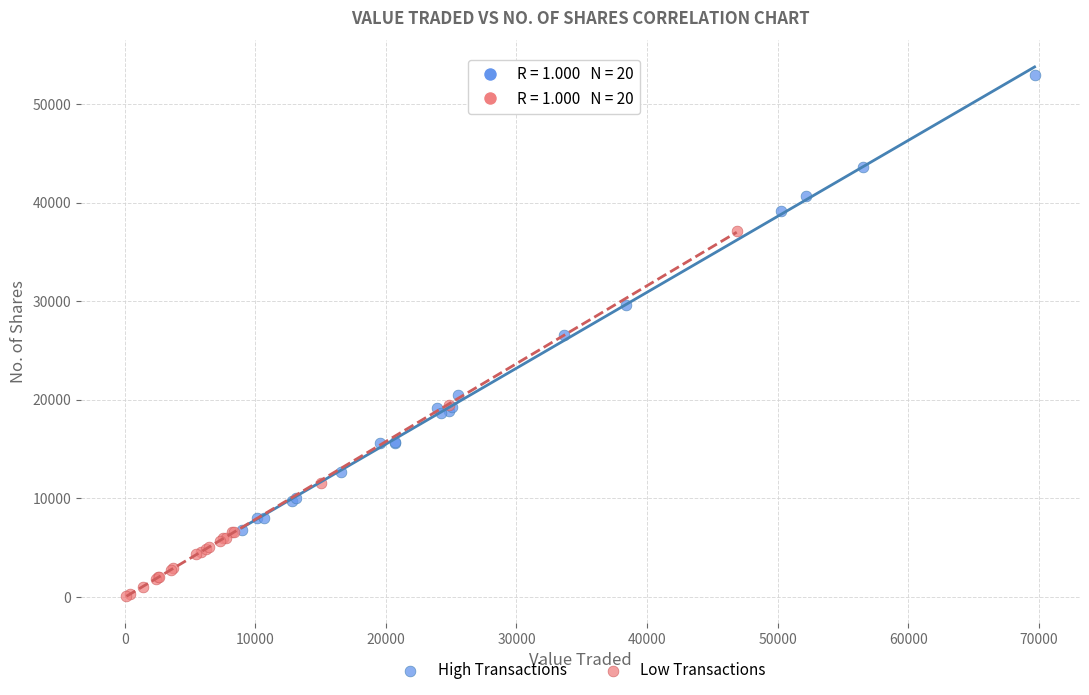

Which series contains the lowest Y value?

Low Transactions